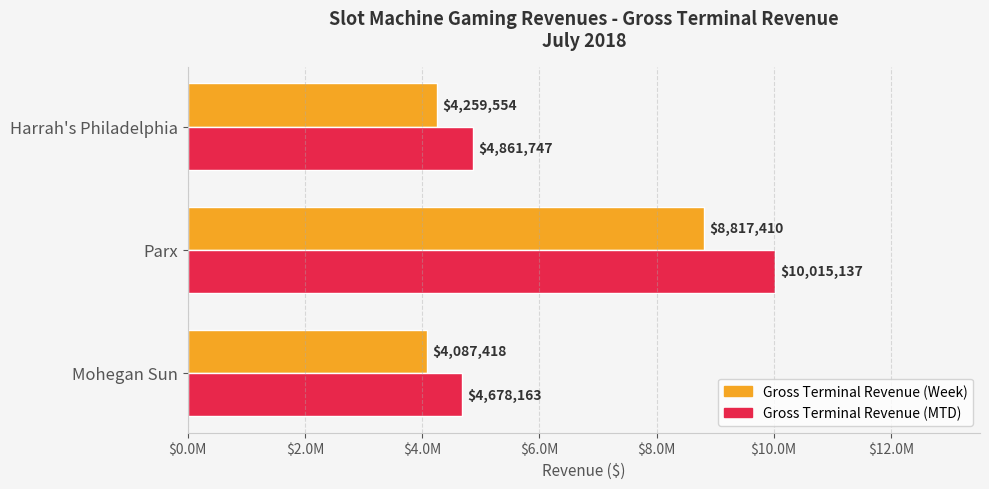

What is the value of the Gross Terminal Revenue (MTD) bar at the 2nd from the left?

10015136.9